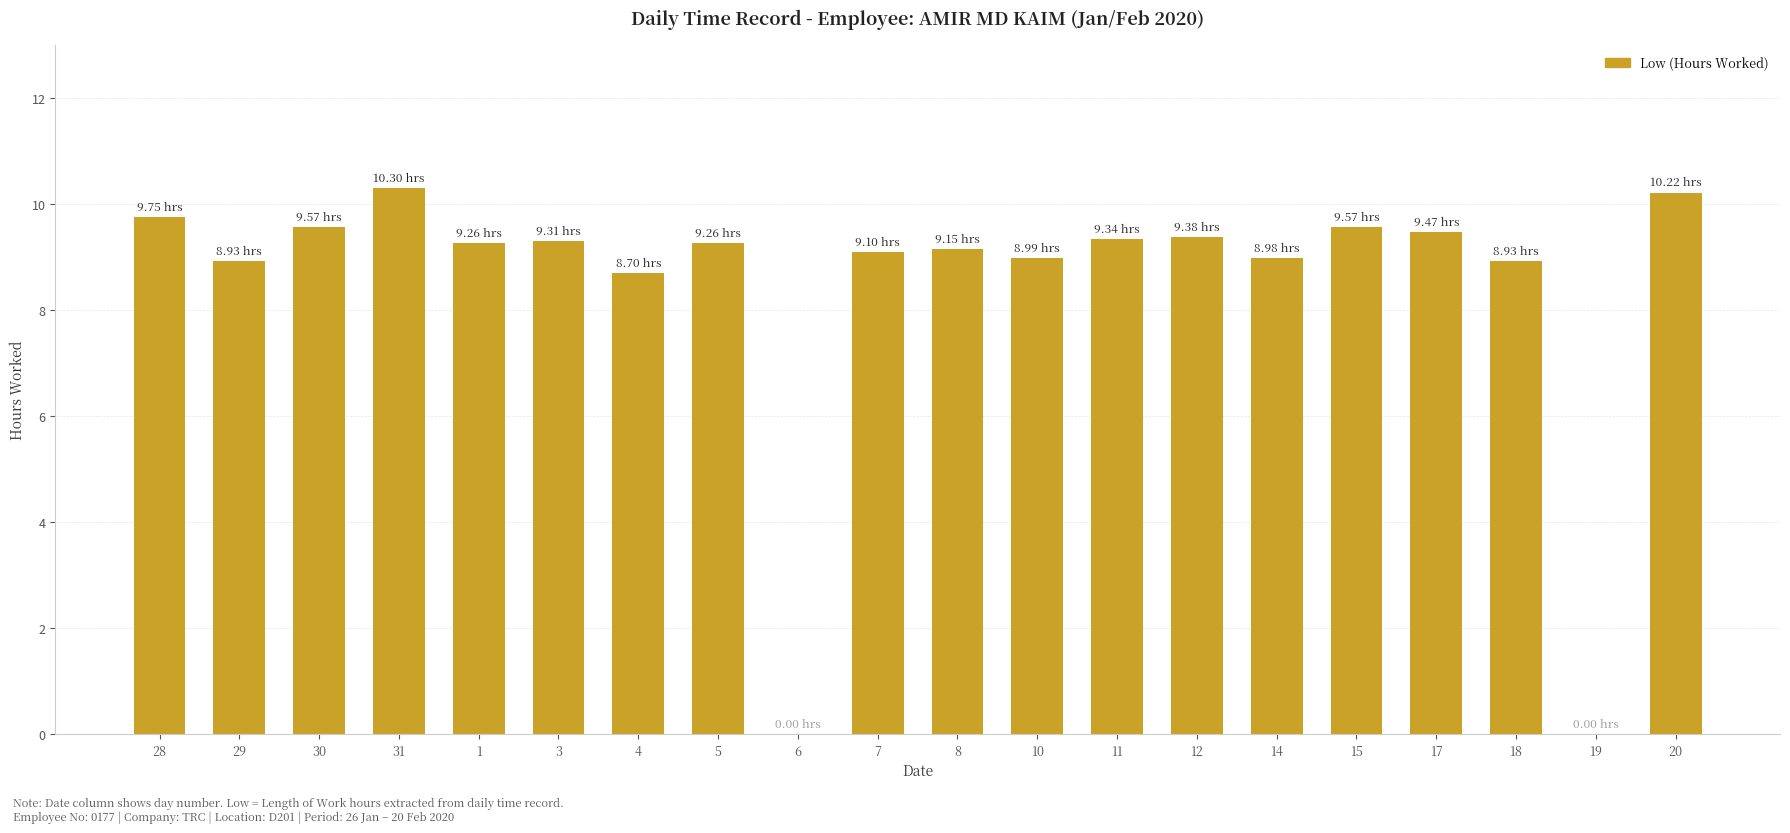

What is the sum of the values at 10 and 31?

19.3